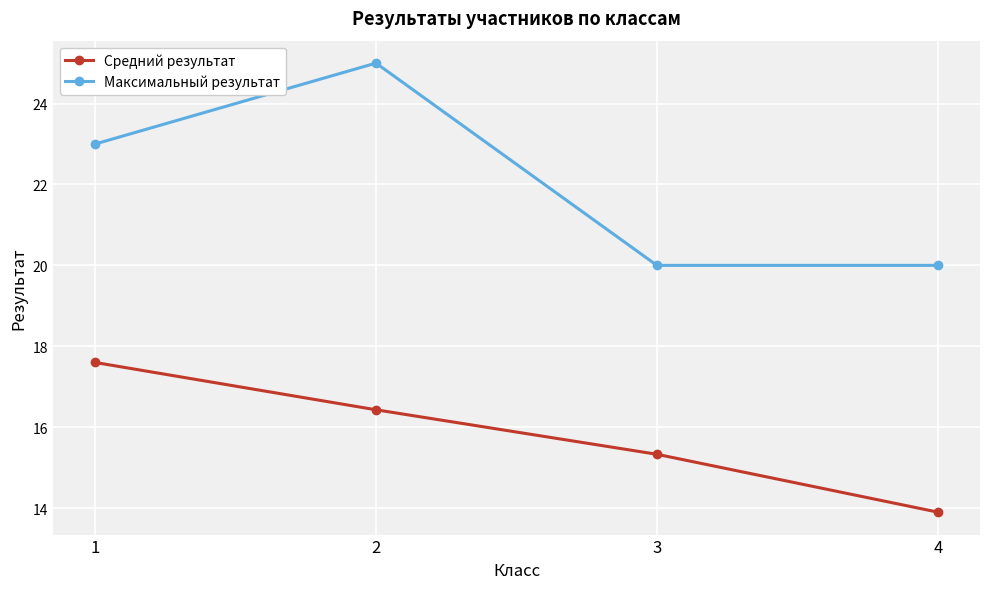

Reading right to left, what are all the values shown in this chart?

Средний результат: 4=13.9	3=15.3	2=16.4	1=17.6
Максимальный результат: 4=20.0	3=20.0	2=25.0	1=23.0